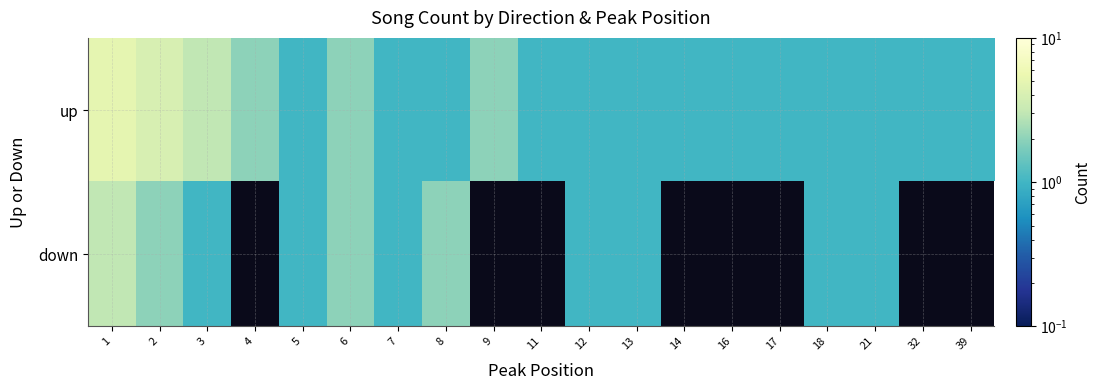

Is it true that up equals 0.2 at 16?

False